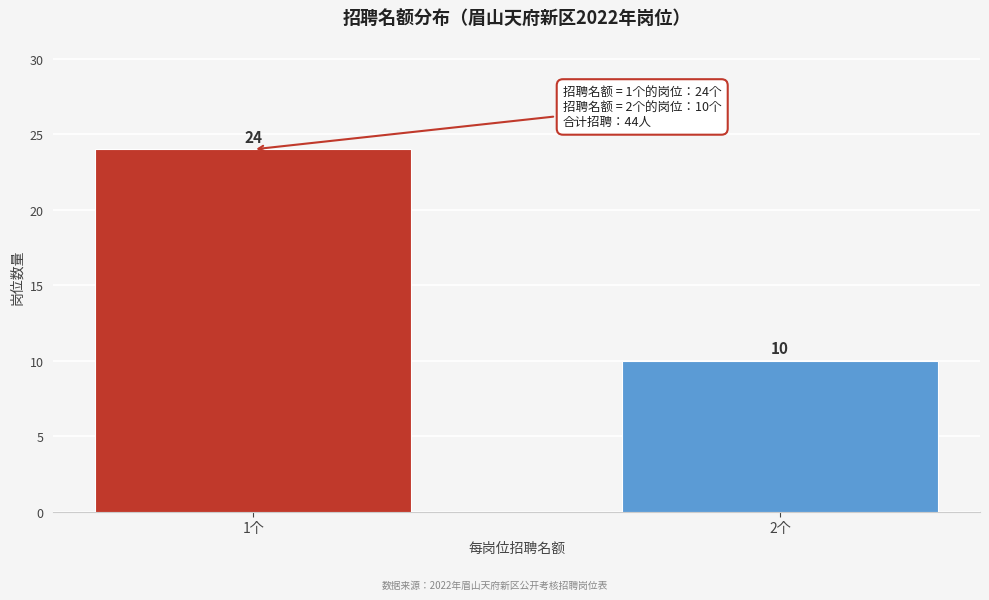

Reading left to right, what are all the values shown in this chart?

24	10